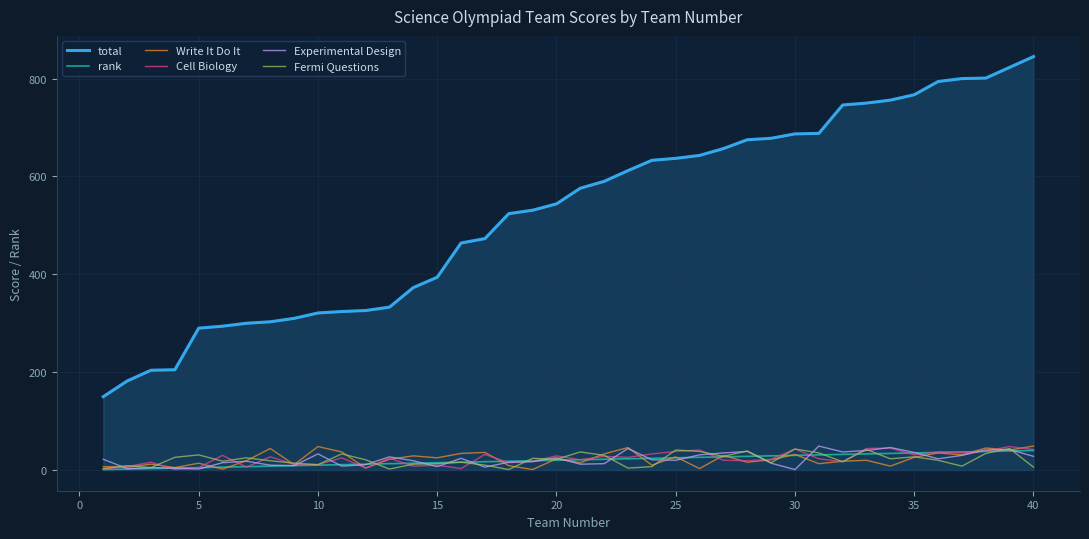

True or false: Experimental Design and total intersect in this chart.

False